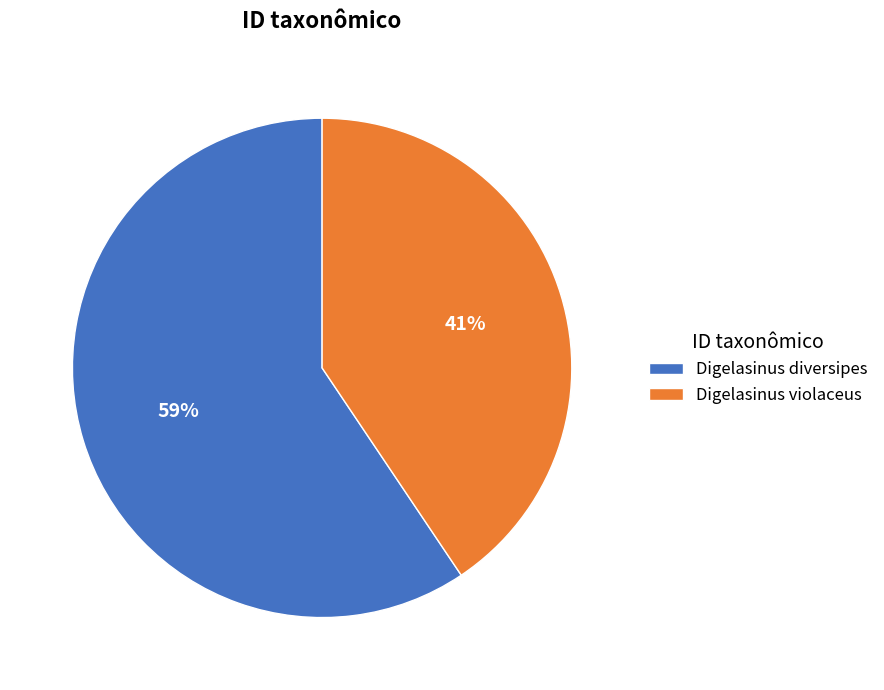

Which slice is the smallest?

Digelasinus violaceus